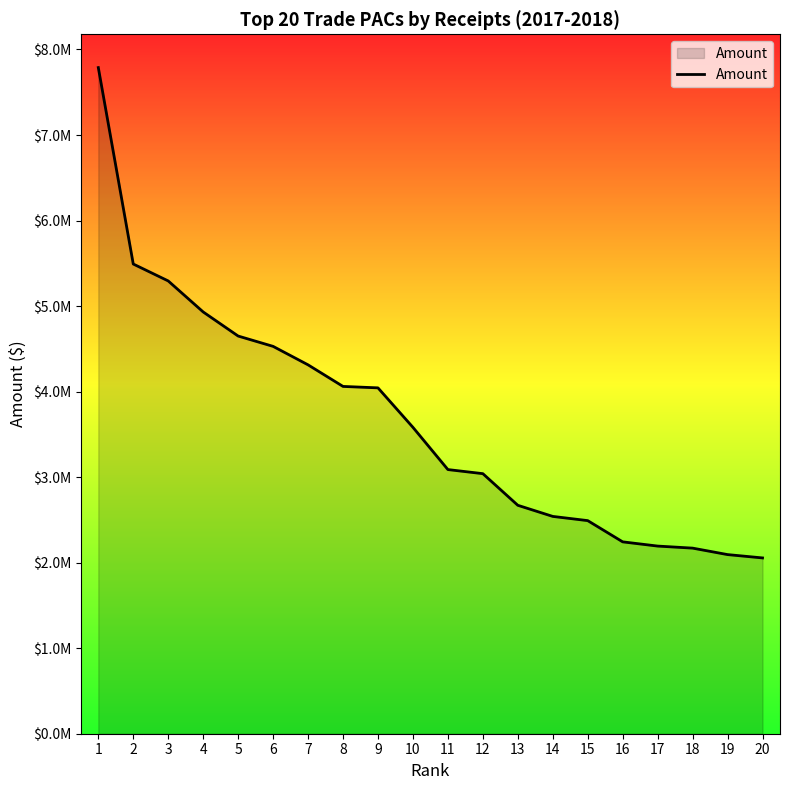

Does the chart have visible grid lines?

No